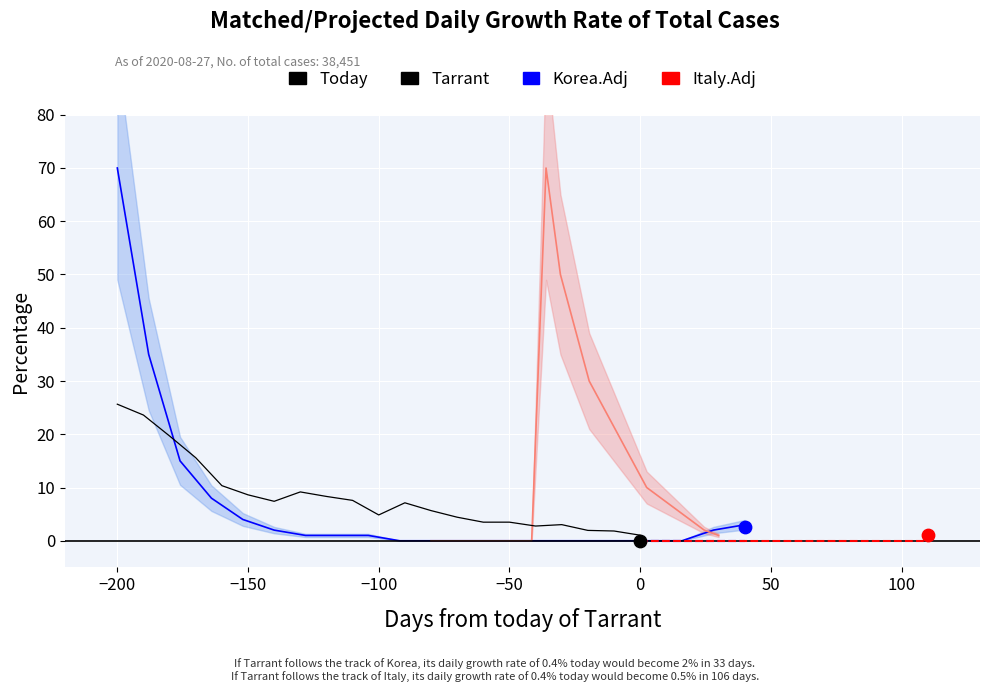

Which series has the widest spread of Y values?

Korea.Adj